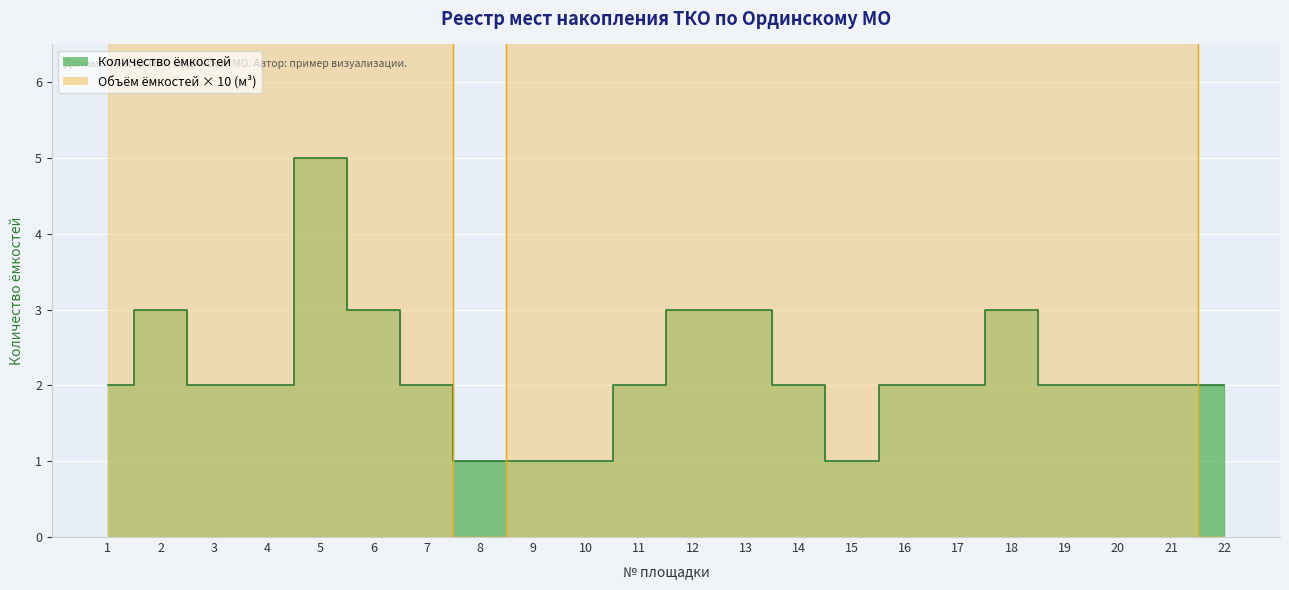

Which series changed the most between 5 and 10?

Количество ёмкостей